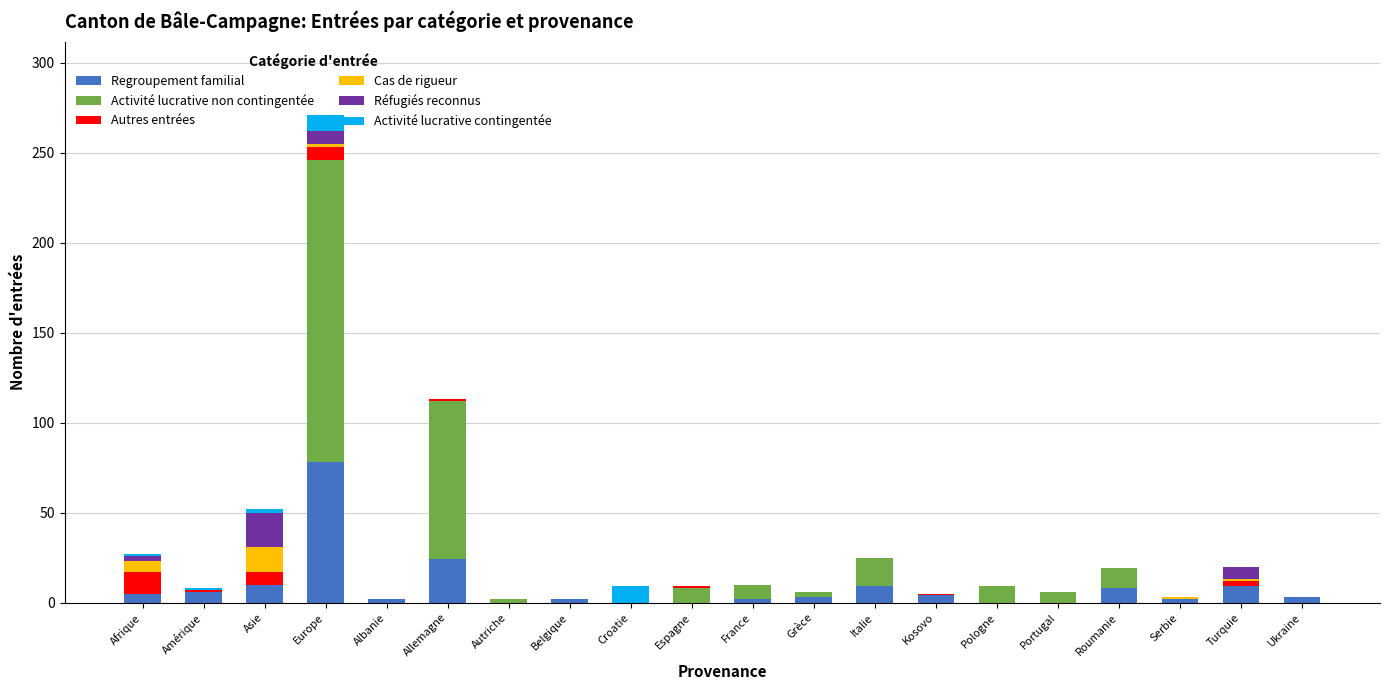

The Regroupement familial series shows 24 at Allemagne. True or false?

True